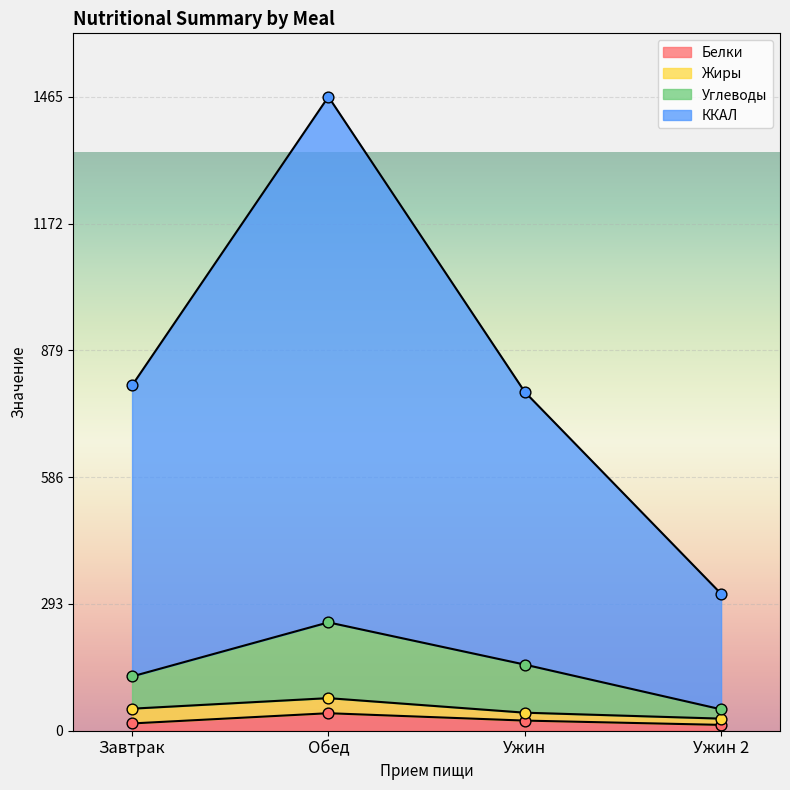

Is the value of Белки at Ужин 2 greater than the value of ККАЛ at Ужин?

No